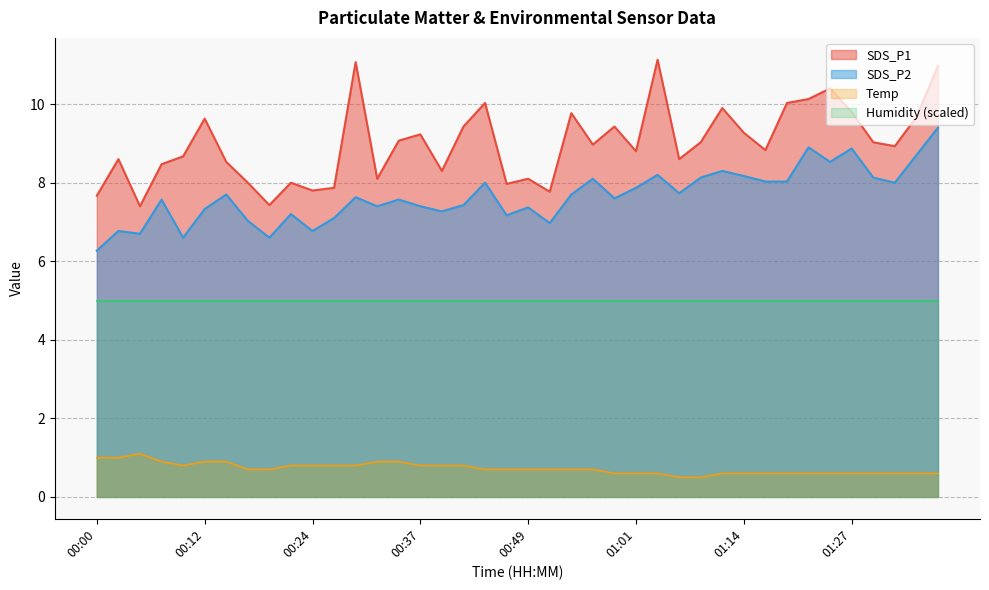

What is the average value of the Temp series?

0.7